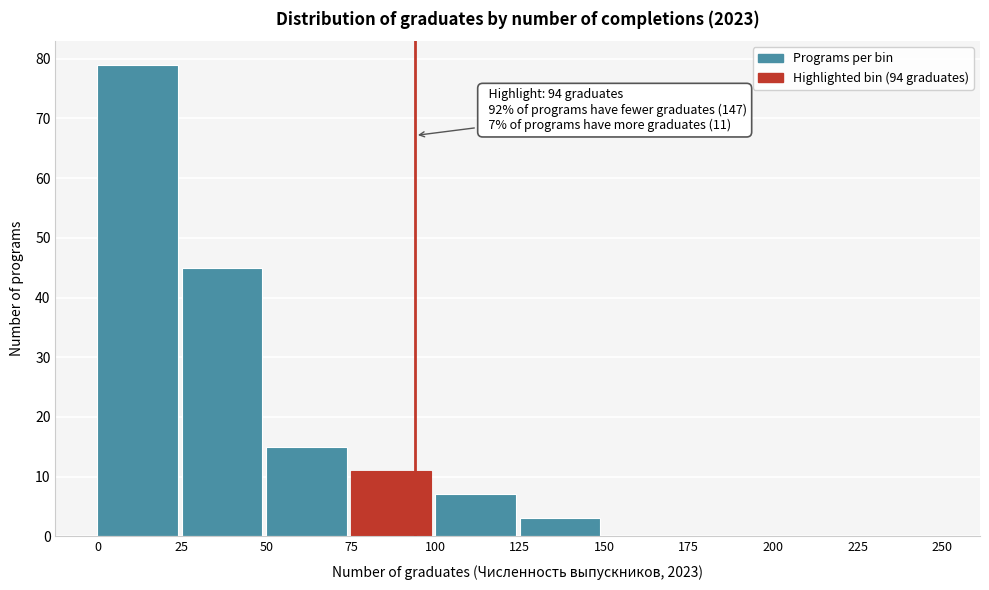

Over which range of the x-axis is the bar tallest?

0 to 25